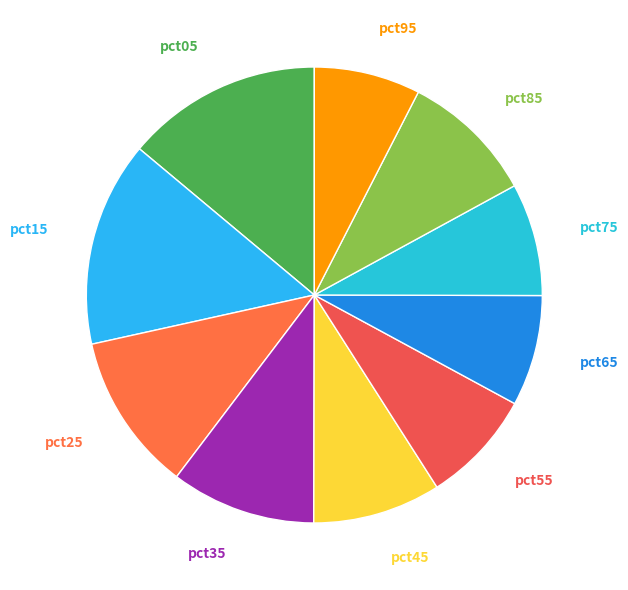

To the nearest percent, what is the difference between the pct75 and pct35 slice percentages?

2%